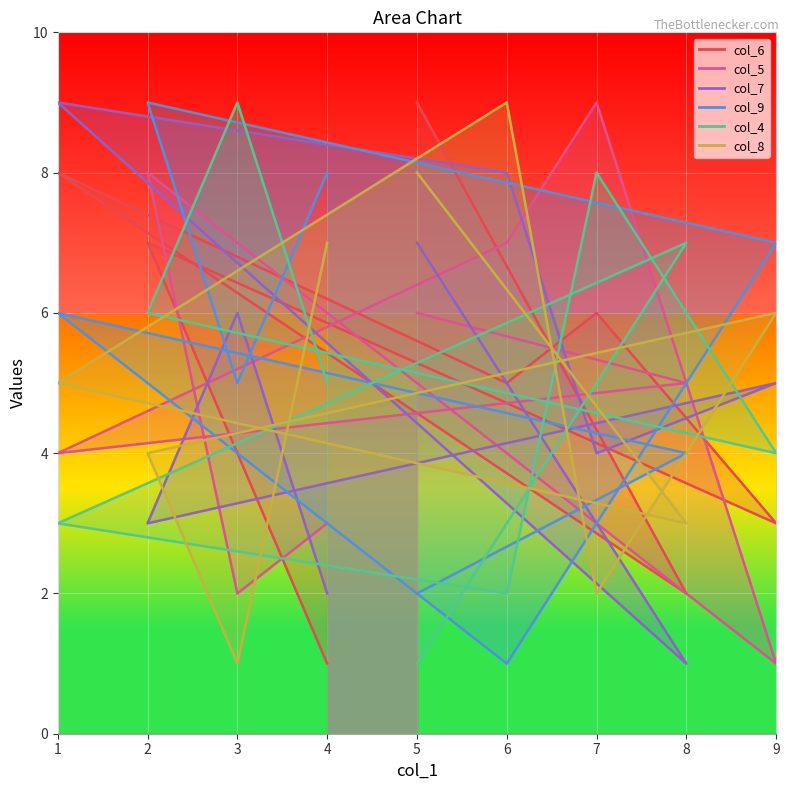

The value of col_9 at 8 is 4. True or false?

True